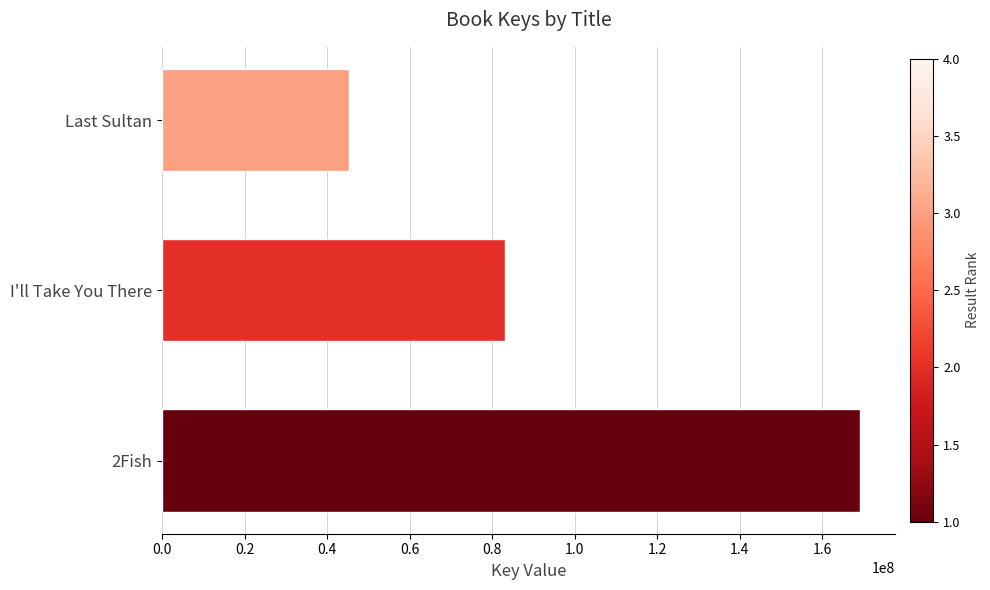

Between Last Sultan and 2Fish, which is larger?

2Fish